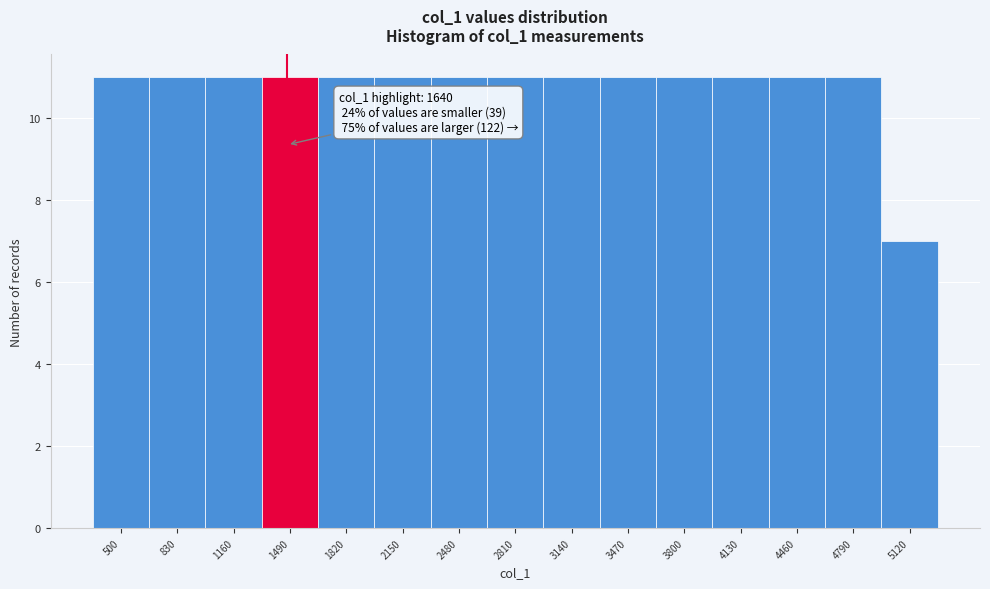

Reading left to right, transcribe all the data shown in this chart.

11	11	11	11	11	11	11	11	11	11	11	11	11	11	7